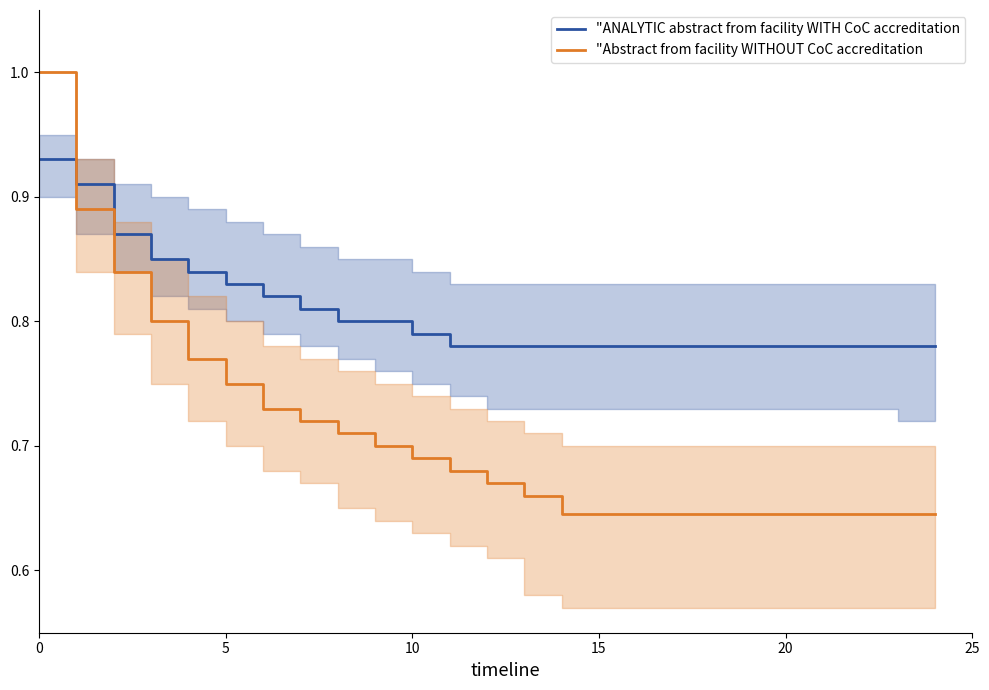

What is the total value across all series at 0?

1.9